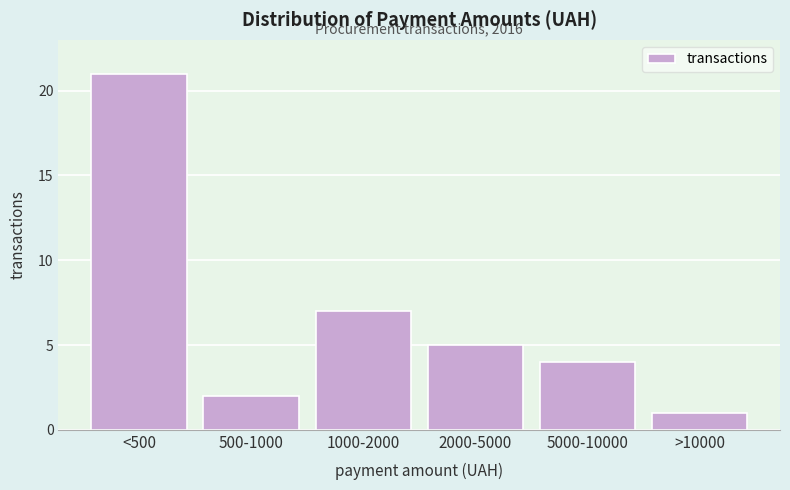

Reading left to right, transcribe all the data shown in this chart.

21	2	7	5	4	1